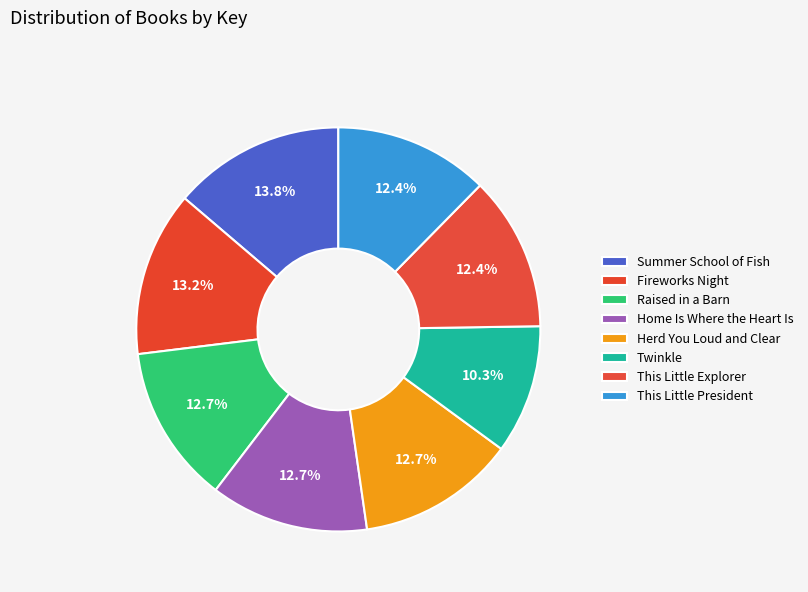

Count the number of slices in the pie.

8